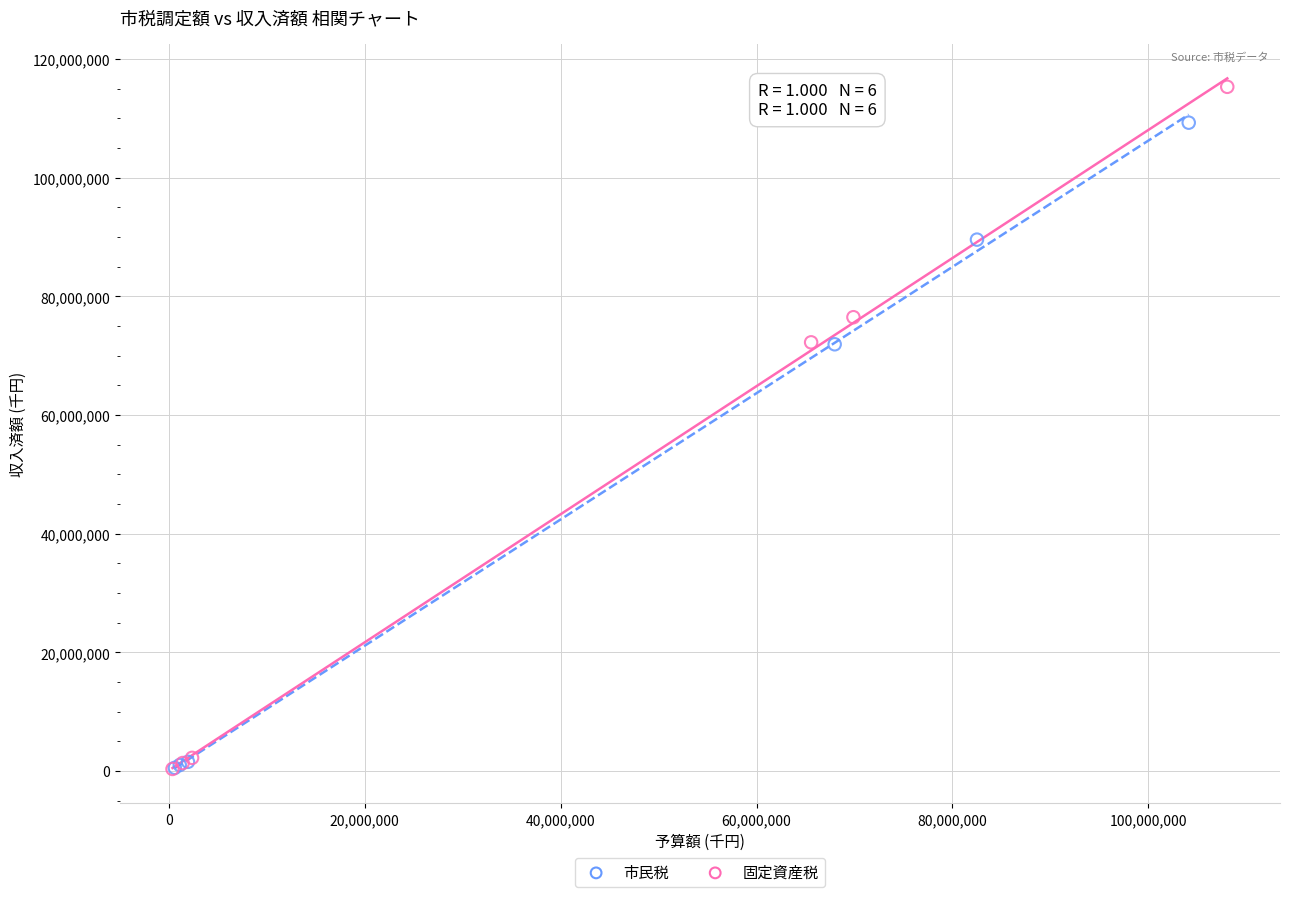

What are all the series names shown in the legend?

市民税, 固定資産税